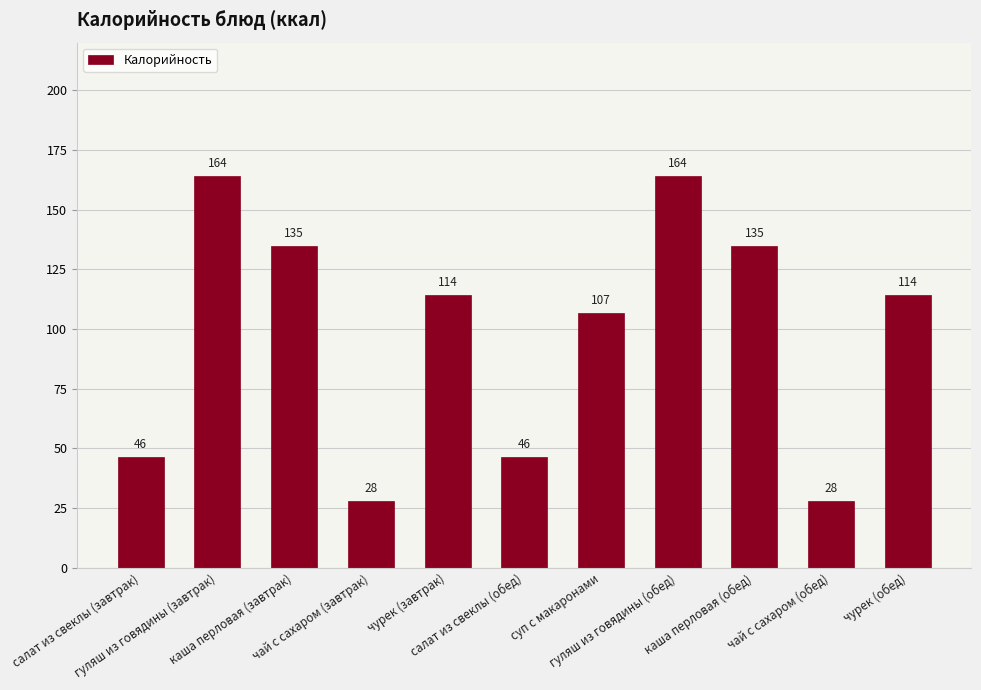

What is the sum of the values at чурек (завтрак) and каша перловая (завтрак)?

249.2